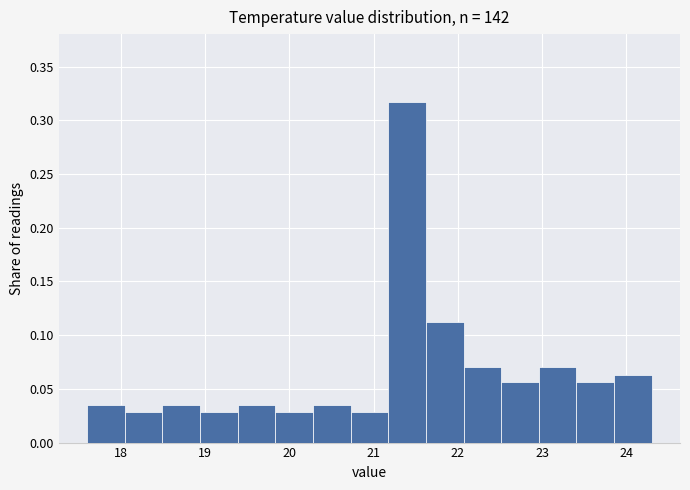

Reading left to right, list every bar in this chart as the range it spans on the x-axis followed by its height. Neither the bar edges nor the heights are printed on the chart, so give them approximately, as read against the axes.

17.6 to 18.0: 0.035
18.0 to 18.5: 0.030
18.5 to 18.9: 0.035
18.9 to 19.4: 0.030
19.4 to 19.8: 0.035
19.8 to 20.3: 0.030
20.3 to 20.7: 0.035
20.7 to 21.2: 0.030
21.2 to 21.6: 0.315
21.6 to 22.1: 0.115
22.1 to 22.5: 0.070
22.5 to 23.0: 0.055
23.0 to 23.4: 0.070
23.4 to 23.9: 0.055
23.9 to 24.3: 0.065